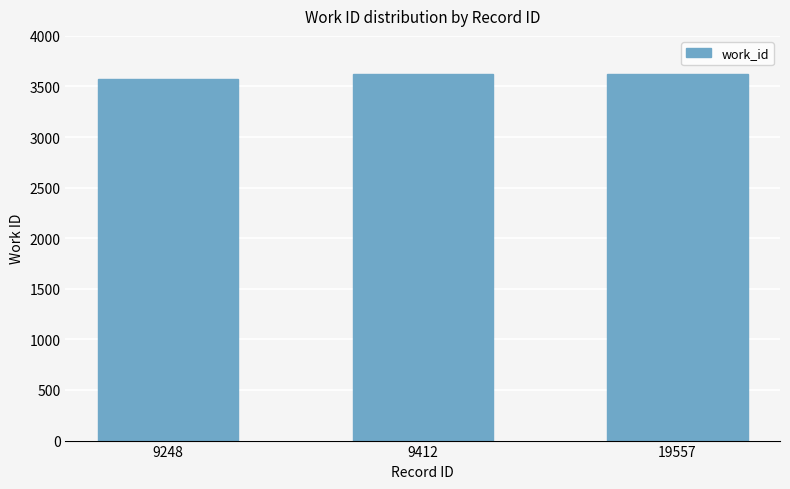

Reading left to right, what are all the values shown in this chart?

9248=3574	9412=3623	19557=3623